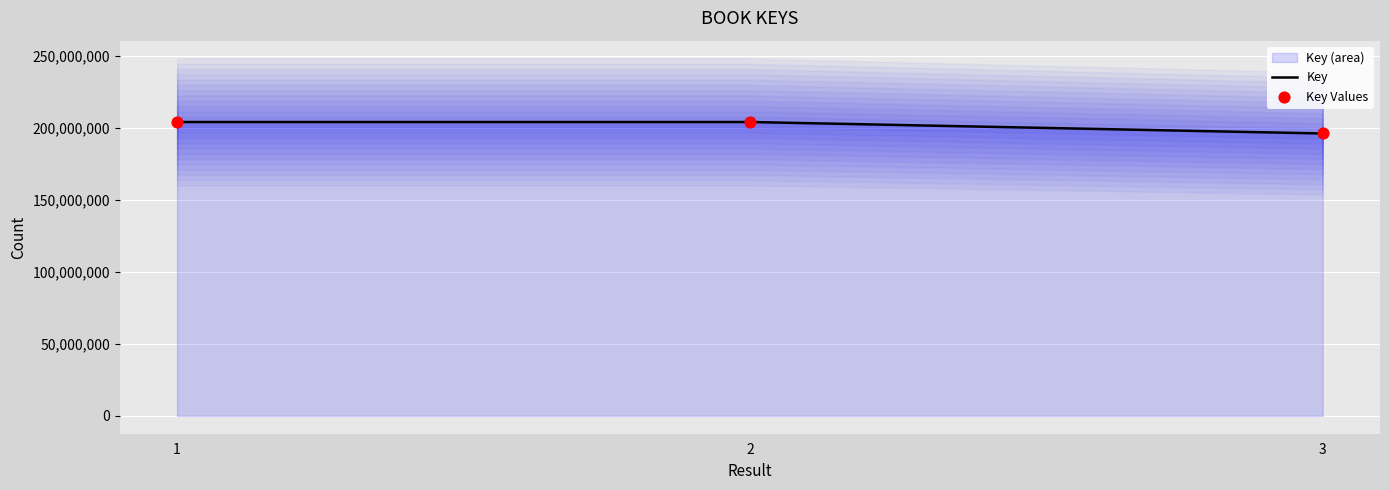

Is the value of Key Values at 1 greater than the value of Key at 3?

Yes